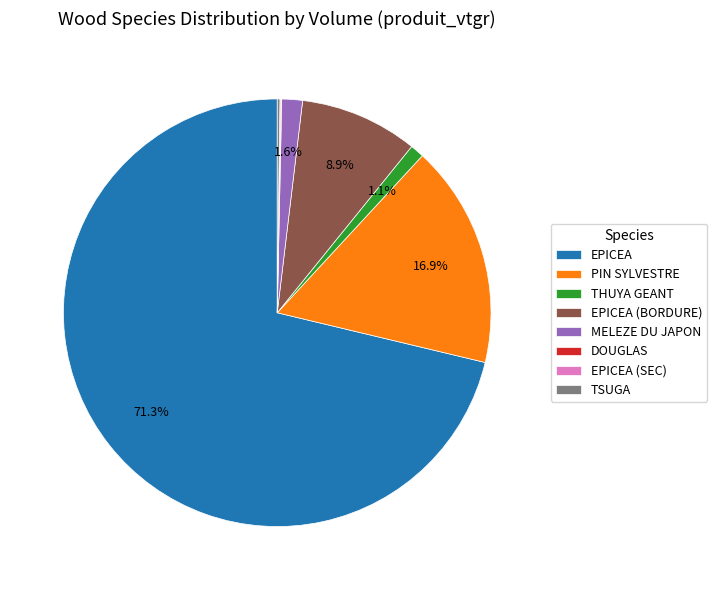

Is there a majority slice in this chart?

Yes